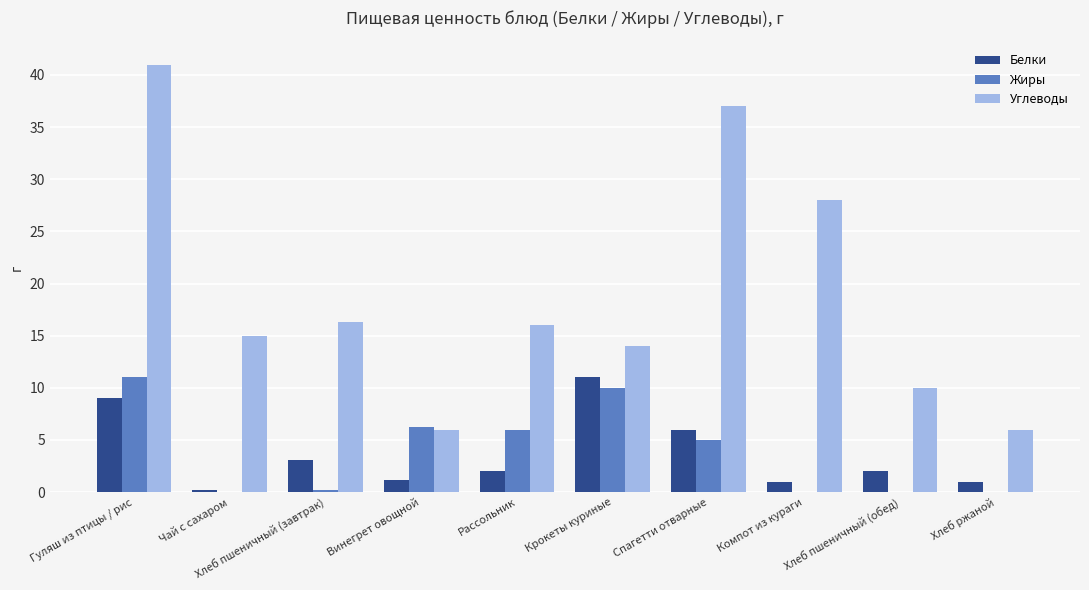

How many groups of bars are there?

10